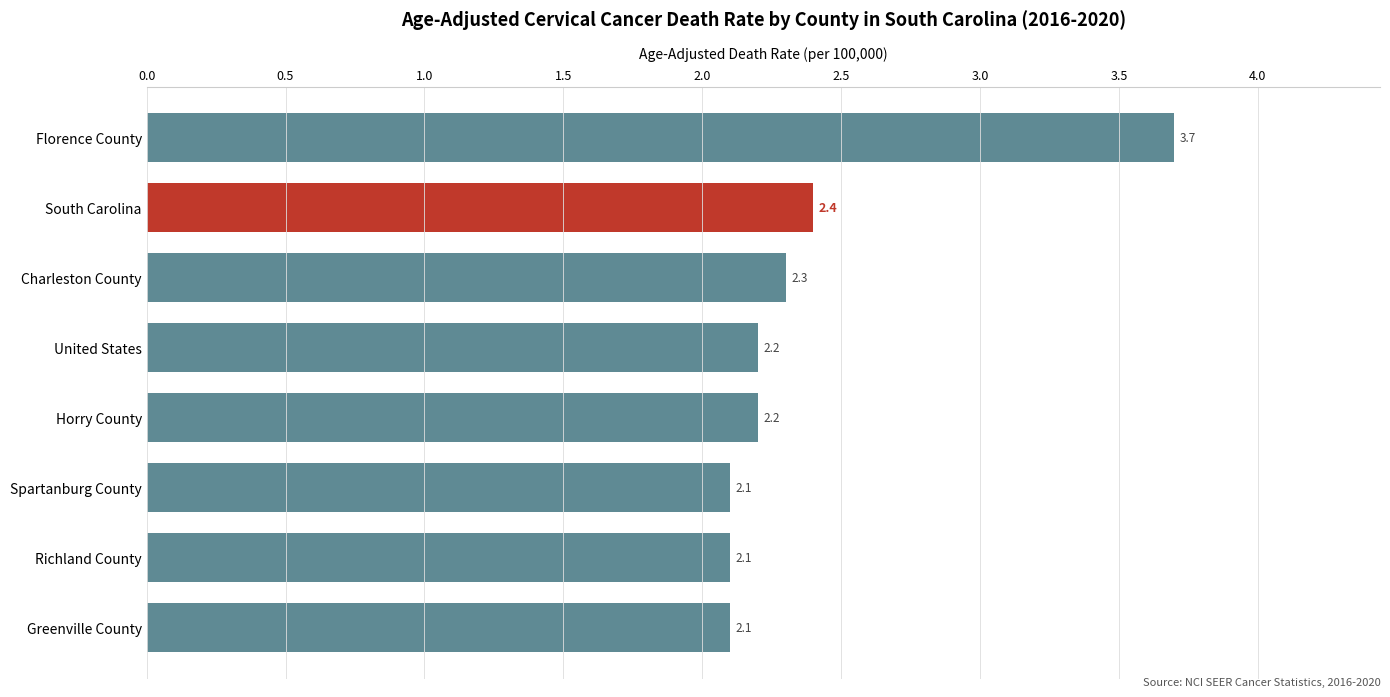

Reading bottom to top, list all the values displayed in this chart.

2.1	2.1	2.1	2.2	2.2	2.3	2.4	3.7